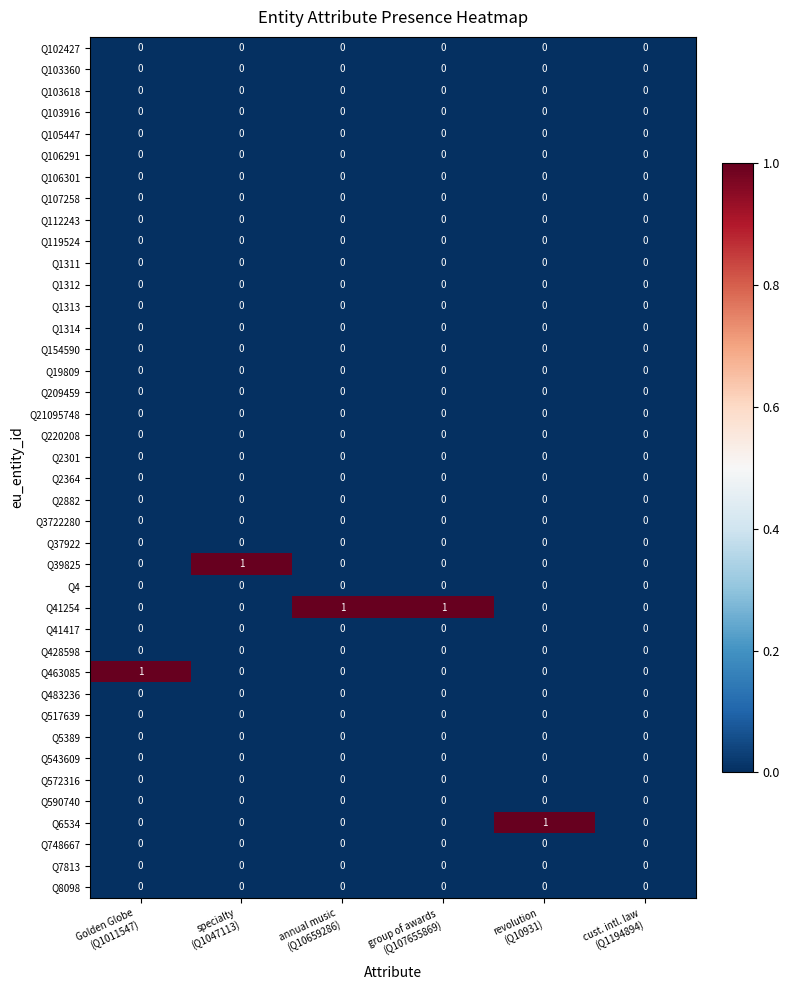

Which series has the largest total across all categories?

Q41254